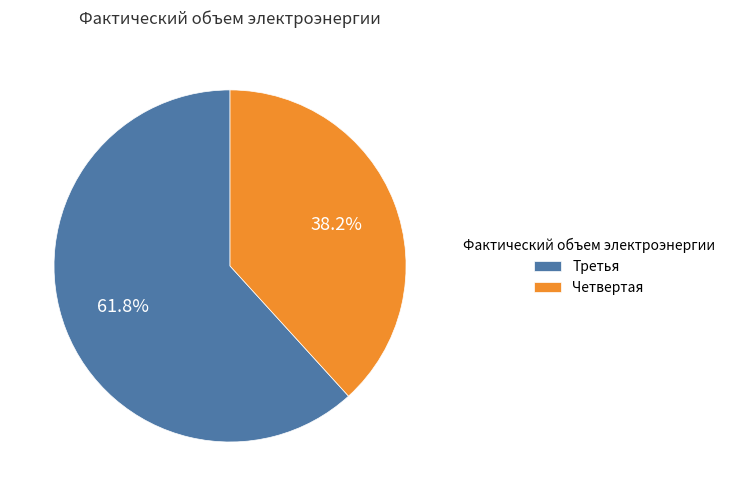

Which slice is the smallest?

Четвертая